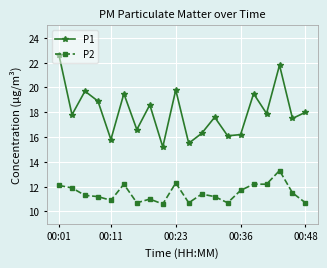

What is the maximum value for P1?

22.6